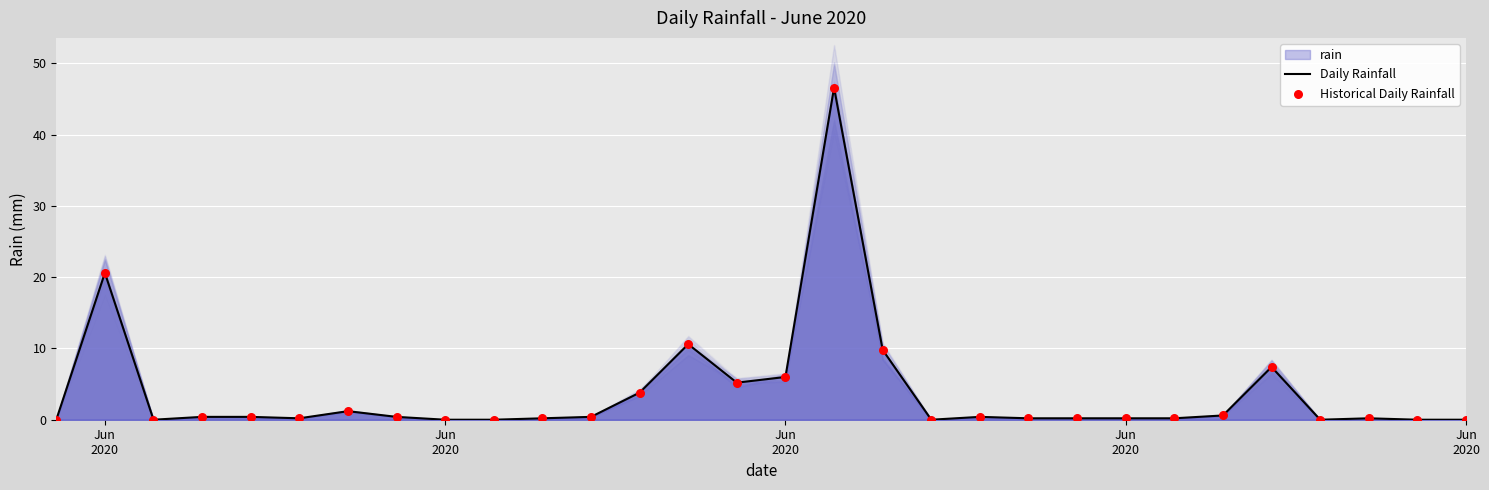

Which series has the largest total across all categories?

Daily Rainfall